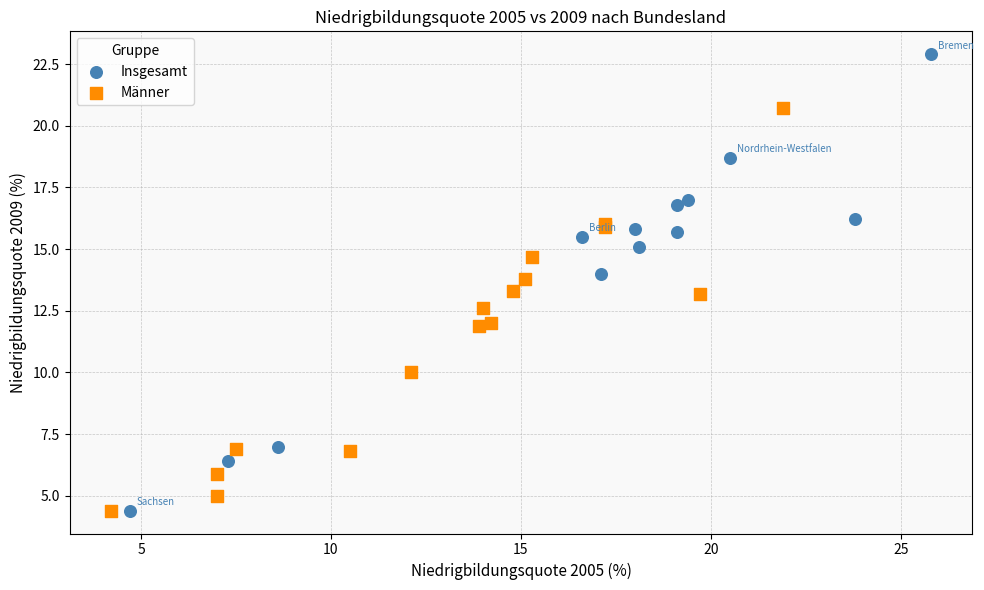

Which series has the widest spread of Y values?

Insgesamt